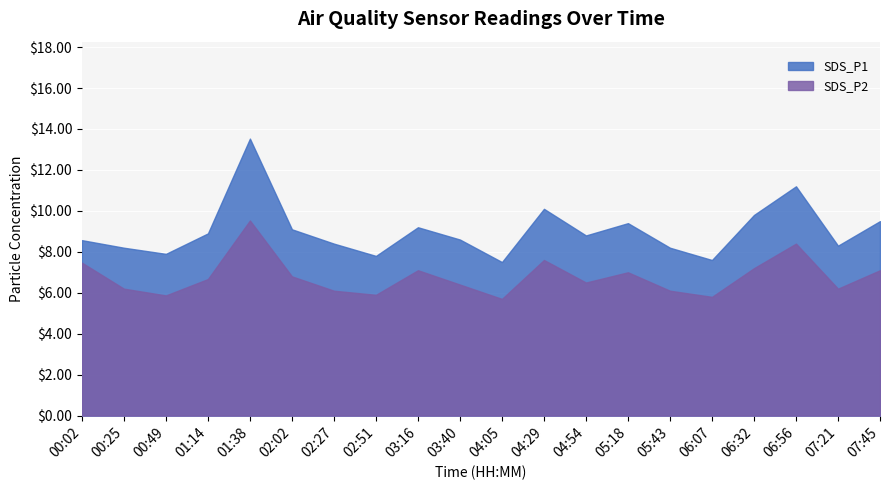

List the labels in order of SDS_P2 value, smallest first.

04:05, 06:07, 00:49, 02:51, 02:27, 05:43, 00:25, 07:21, 03:40, 04:54, 01:14, 02:02, 05:18, 03:16, 07:45, 06:32, 00:02, 04:29, 06:56, 01:38